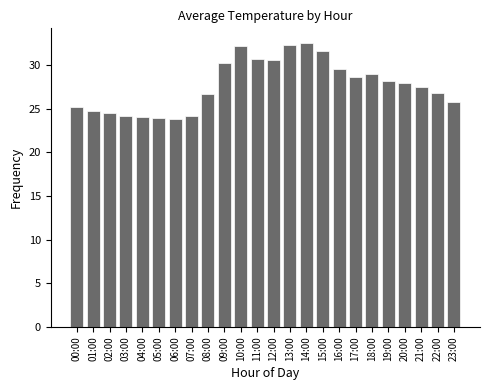

How many data points are less than 27?

11